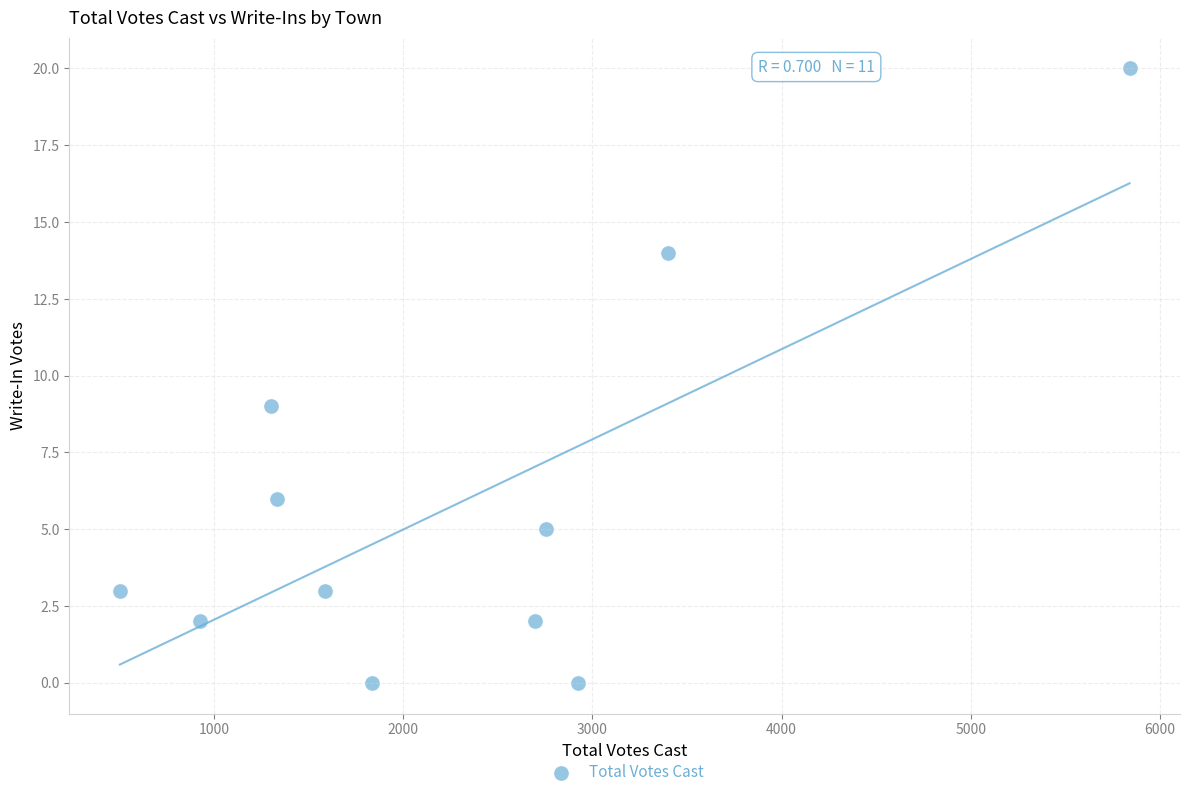

What Y value in the scatter plot is closest to 10?

9